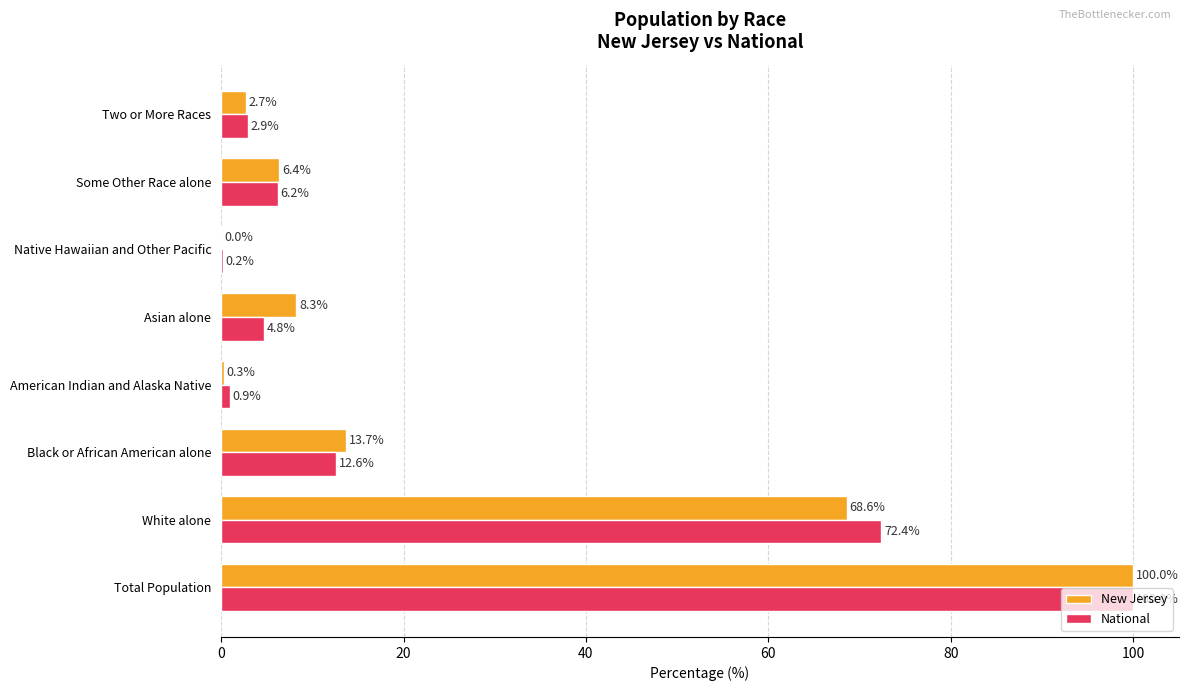

At which label is New Jersey closest to 50?

White alone